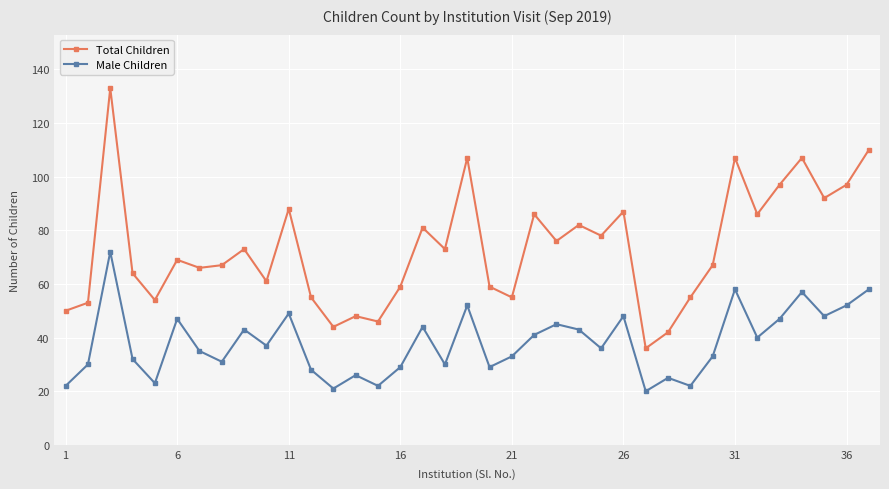

Is this an area chart (filled region under the line)?

No